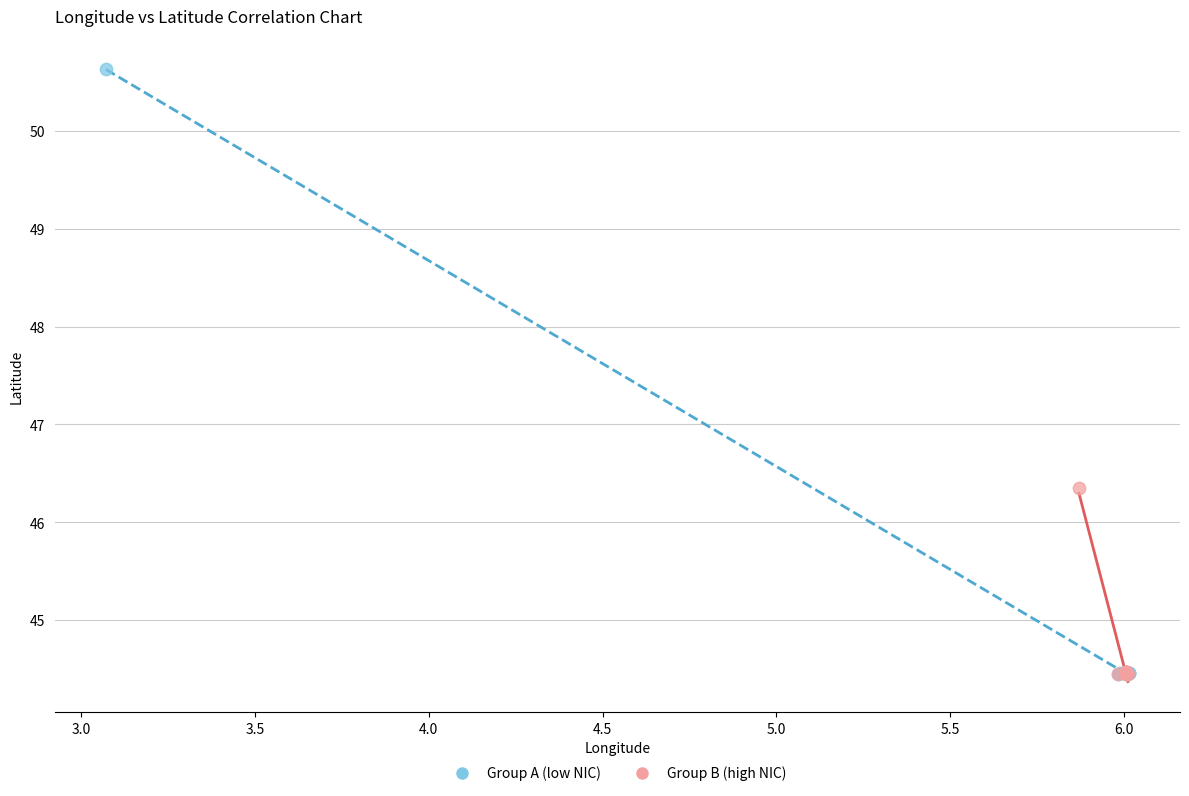

Which series has the widest spread of Y values?

Group A (low NIC)